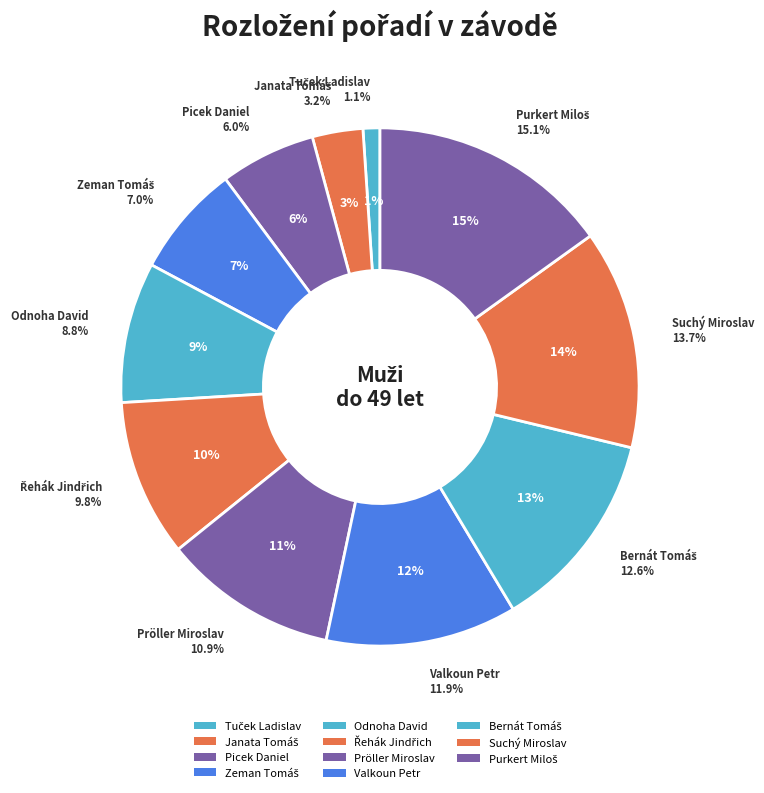

Does any single category account for the majority?

No